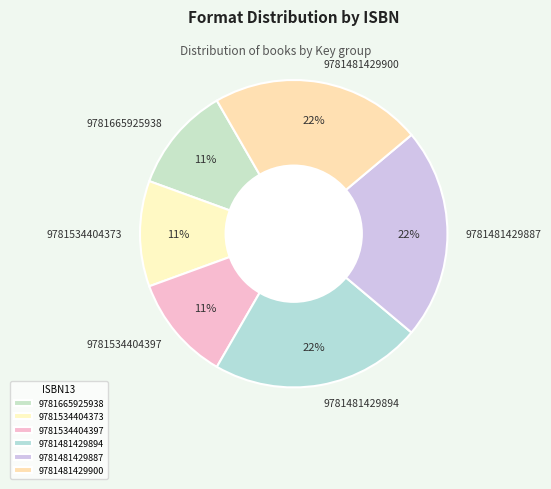

Is 9781534404373 the majority of the pie?

No